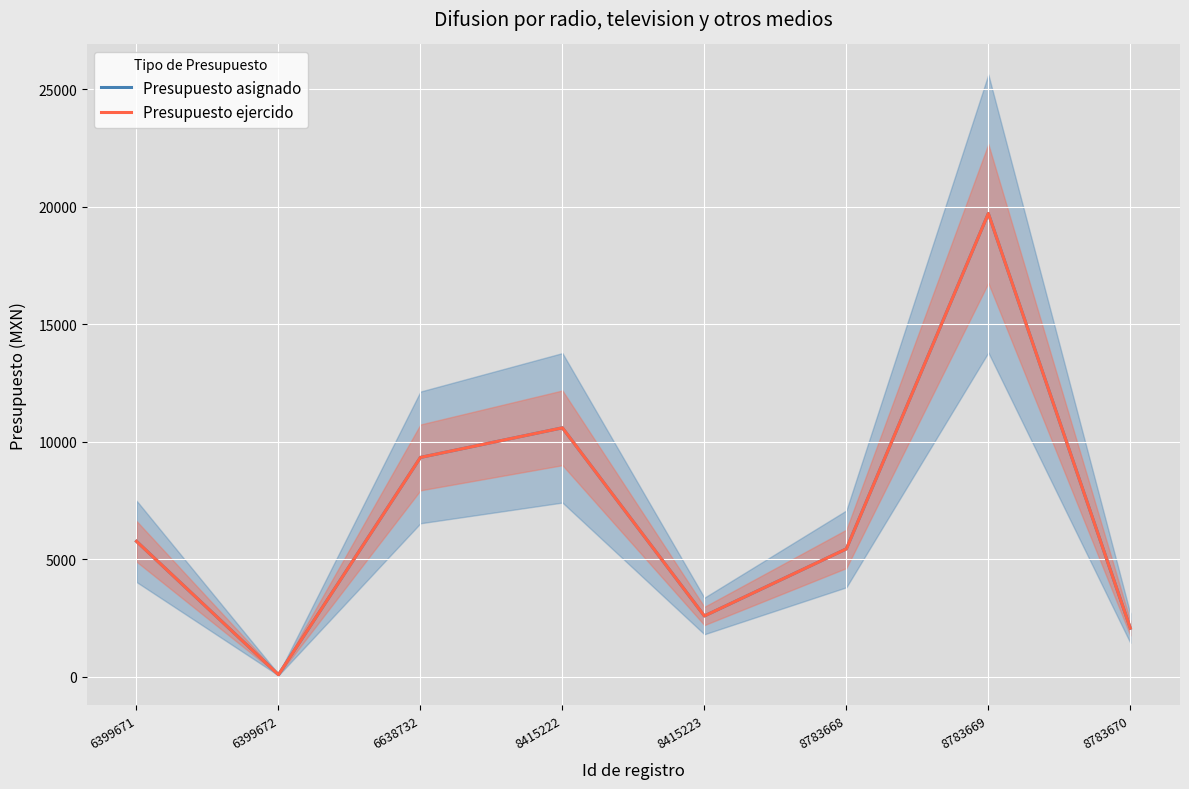

What is the minimum value for Presupuesto ejercido?

96.0